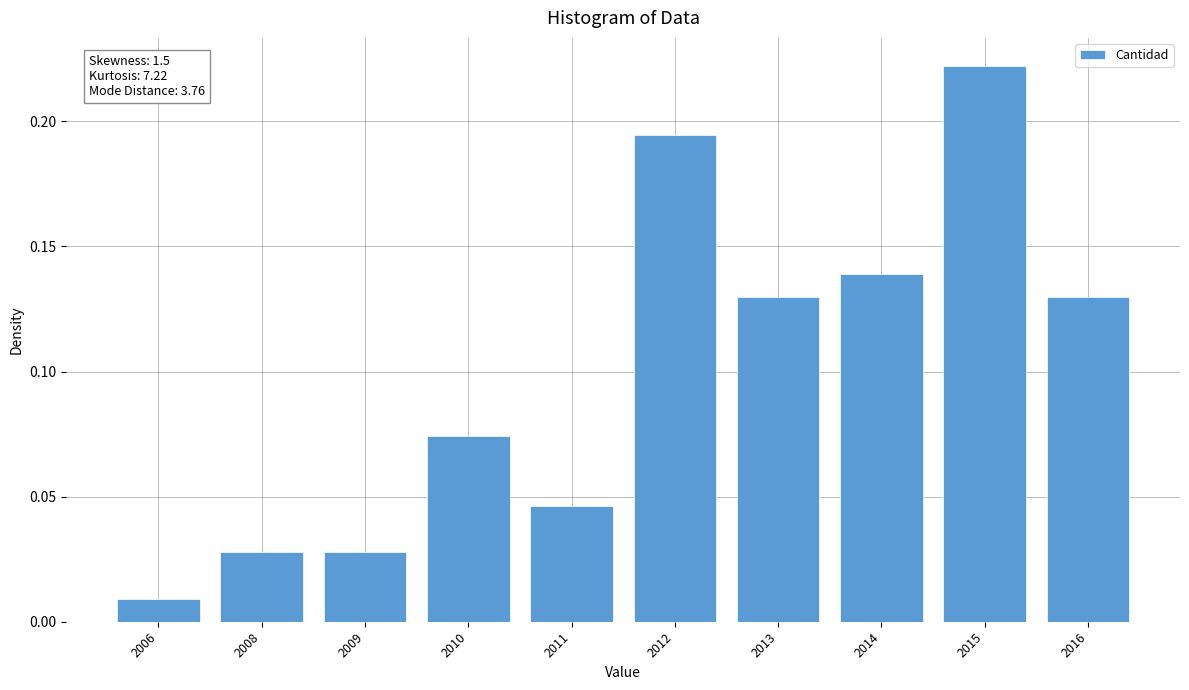

Between 2011 and 2012, which is larger?

2012